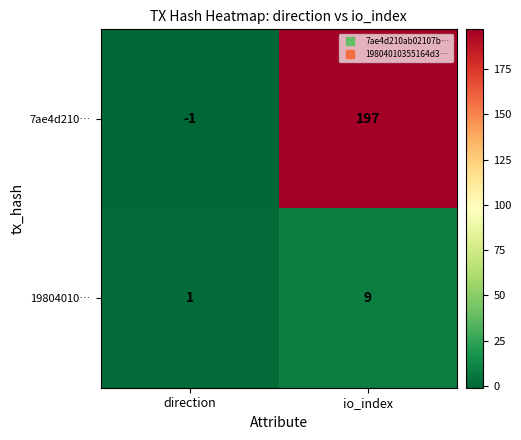

At which label is 7ae4d210… closest to 98?

direction